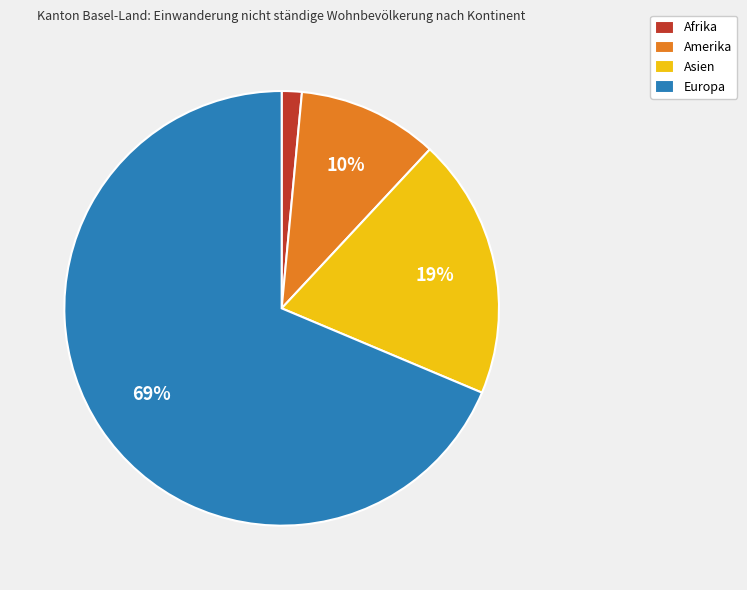

What percentage is the Amerika slice, to the nearest percent?

10%